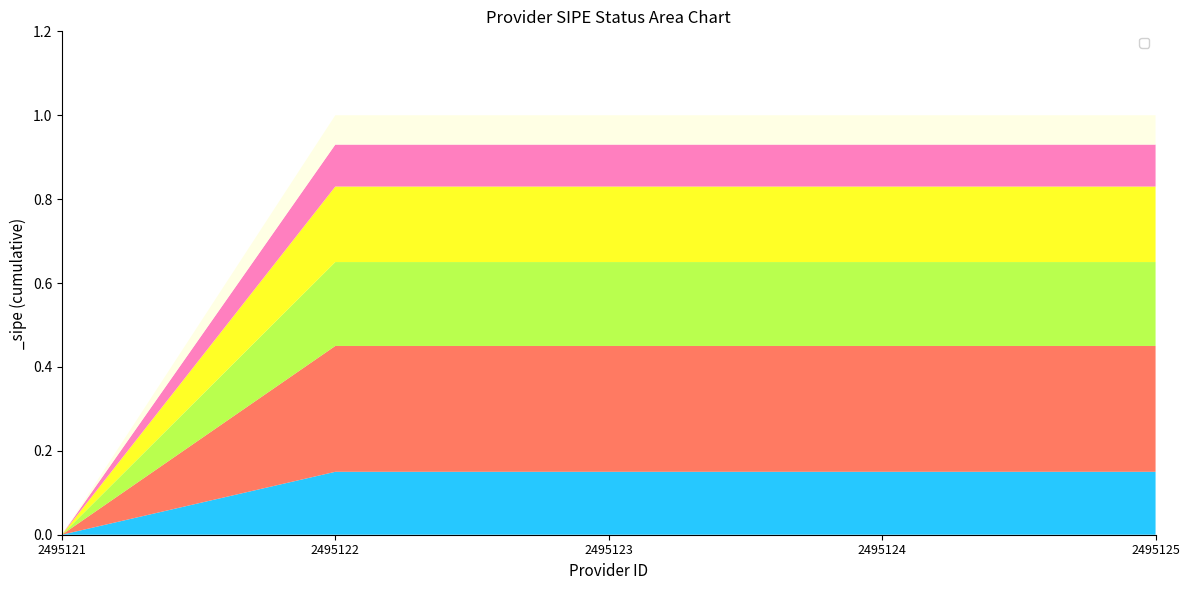

Reading left to right, extract all data points from this chart.

0	1	1	1	1